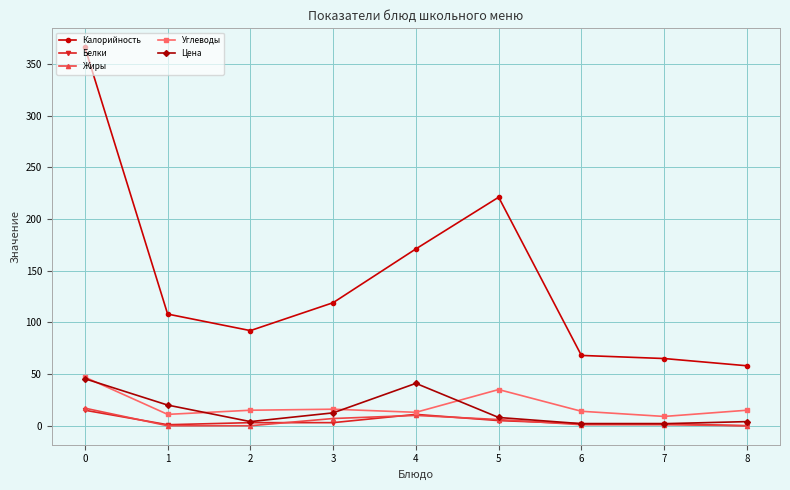

True or false: Калорийность and Цена cross at least once.

False